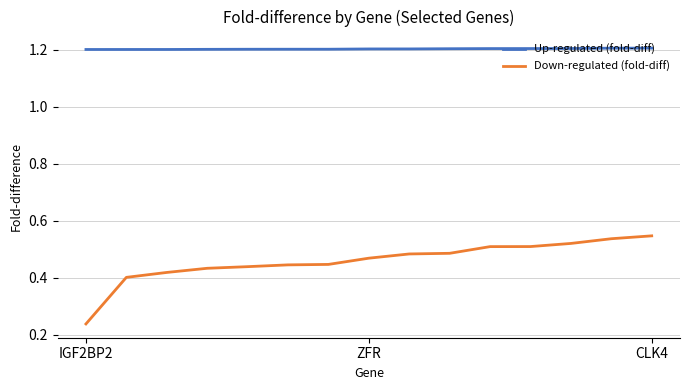

Which series has the largest total across all categories?

Up-regulated (fold-diff)